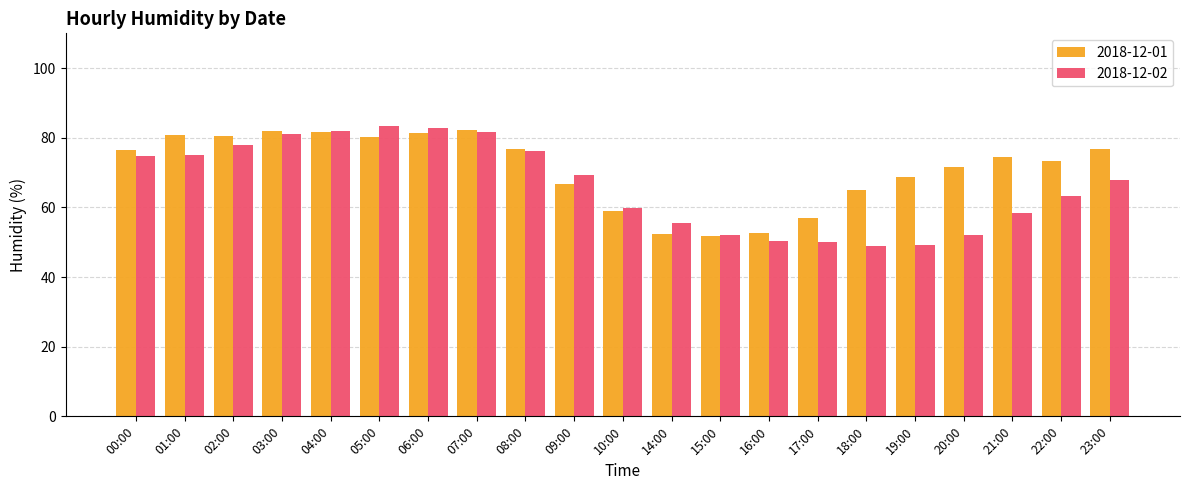

True or false: 2018-12-01 has a value of 34.3 at 00:00.

False